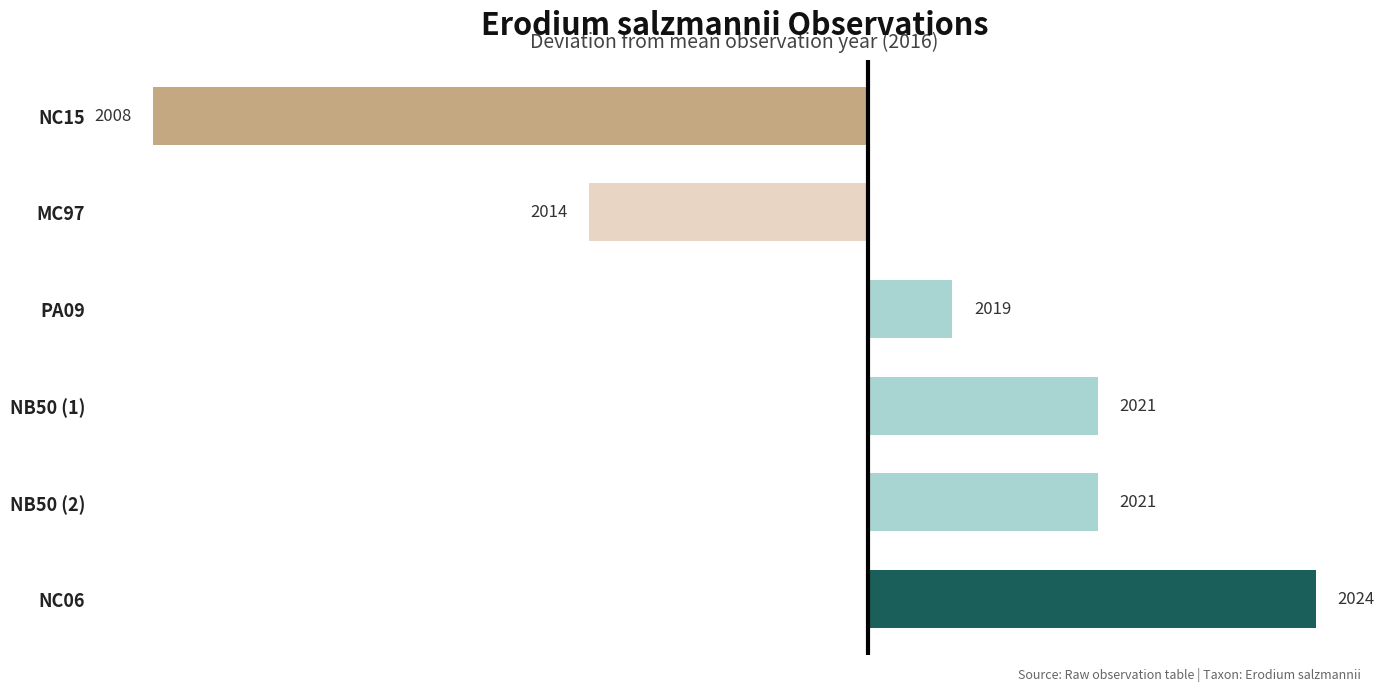

How many bars are there in total?

6